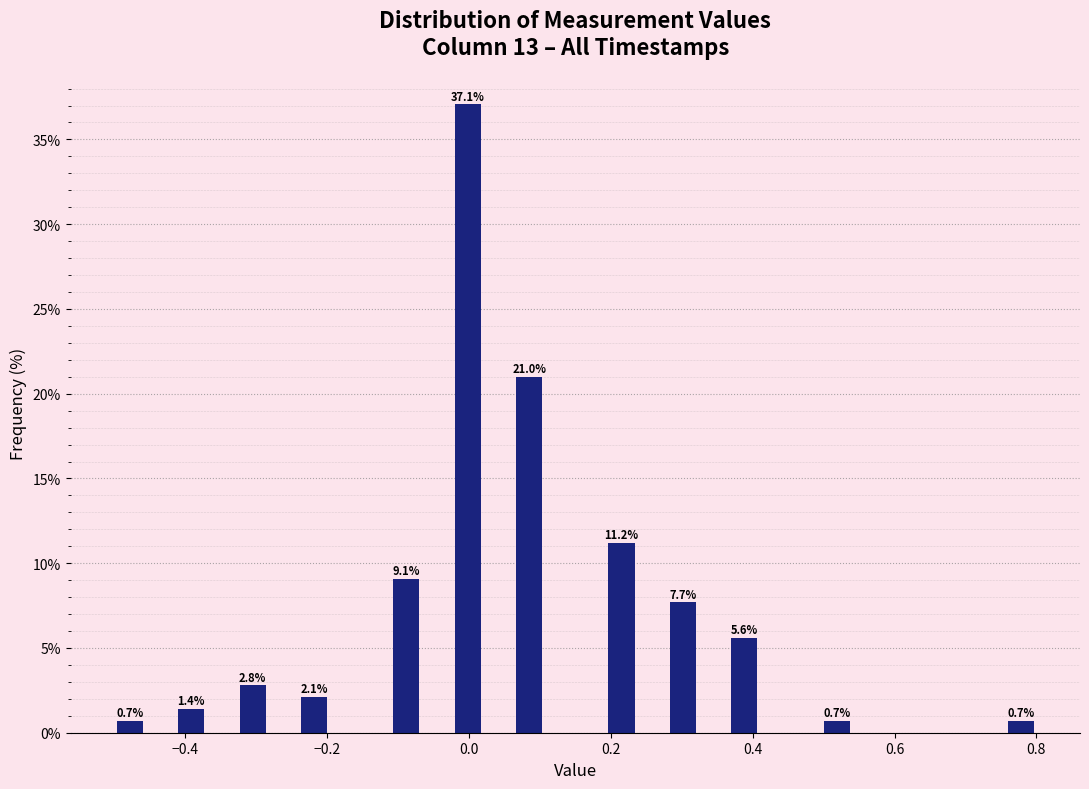

Around what value on the x-axis is the tallest bar? Give the approximate position of its centre, as read against the axis.

0.00